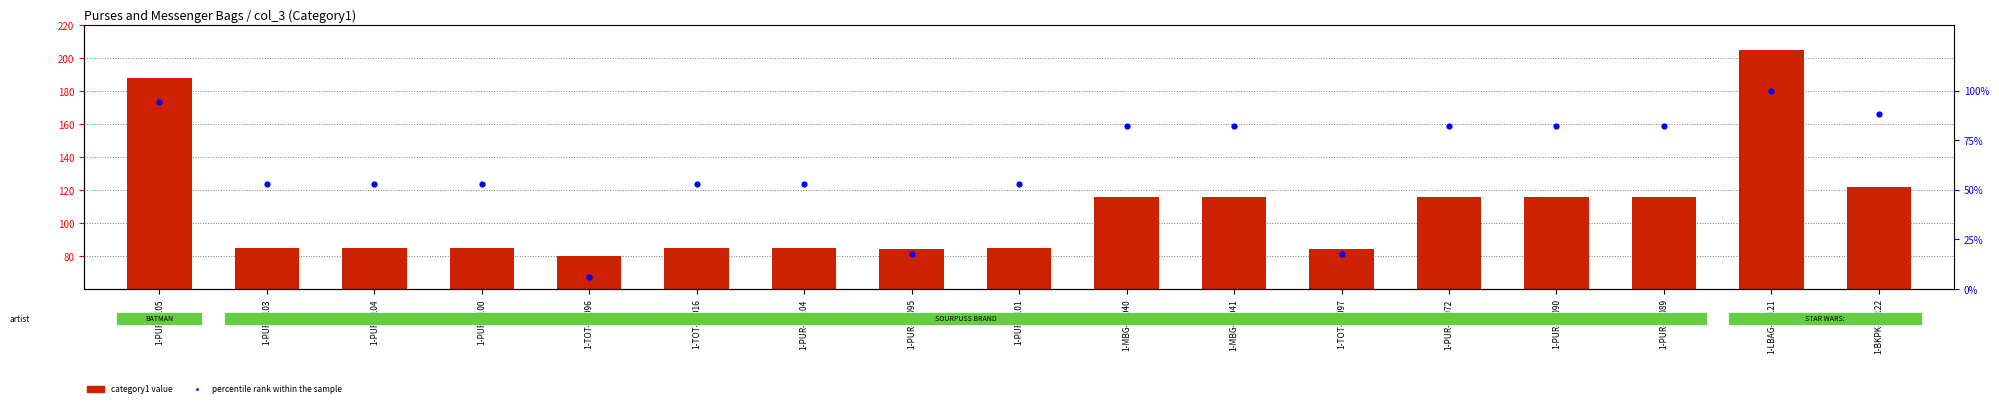

What are all the series names shown in the legend?

category1 value, percentile rank within the sample